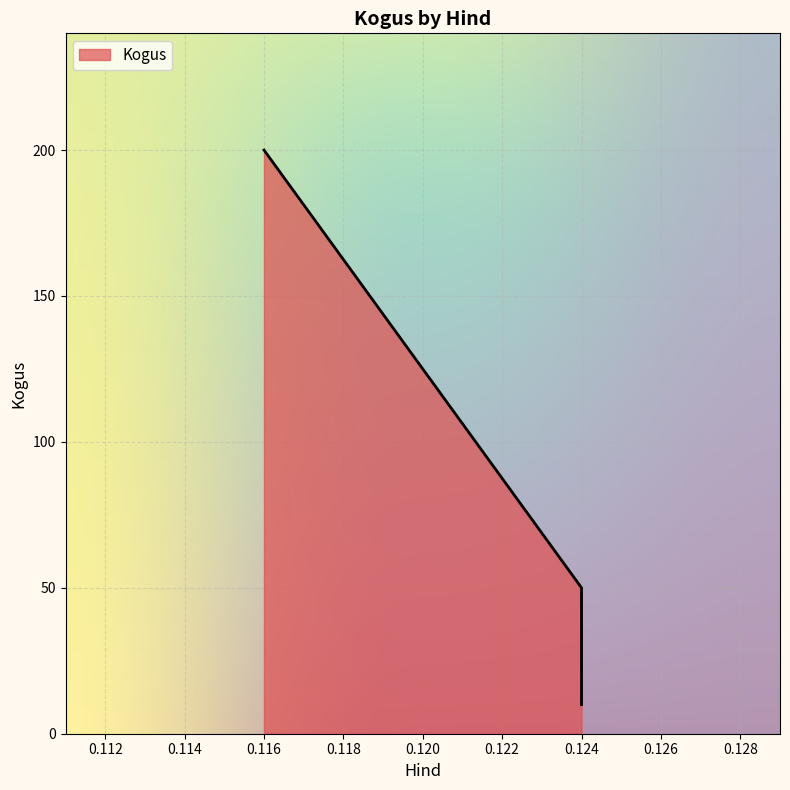

What is the difference between the second highest and minimum values?

40